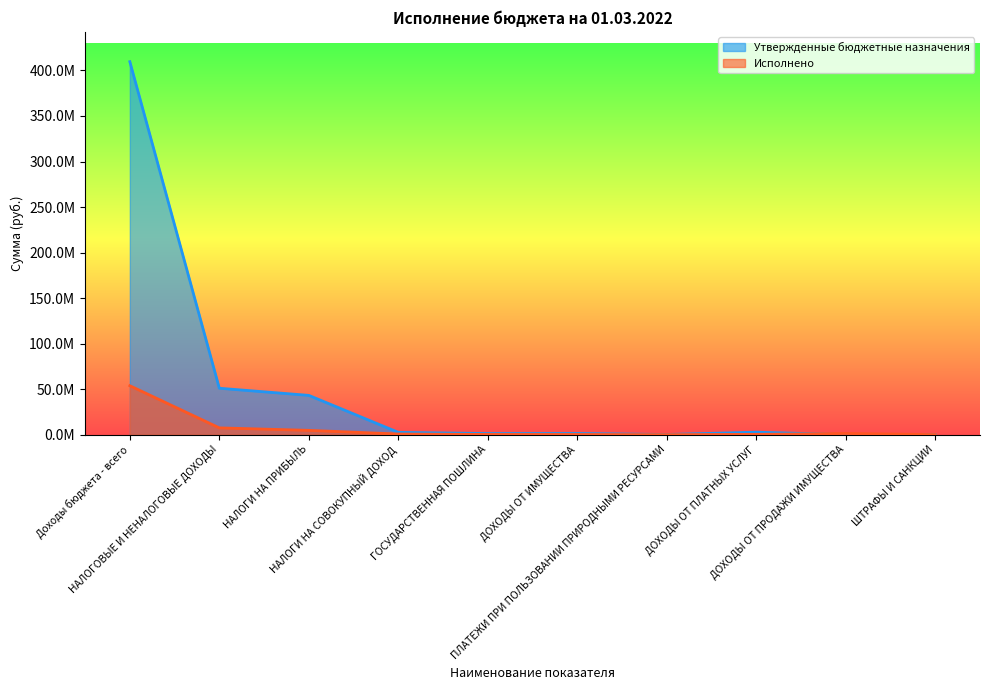

How many data points in Исполнено are less than 692698?

5